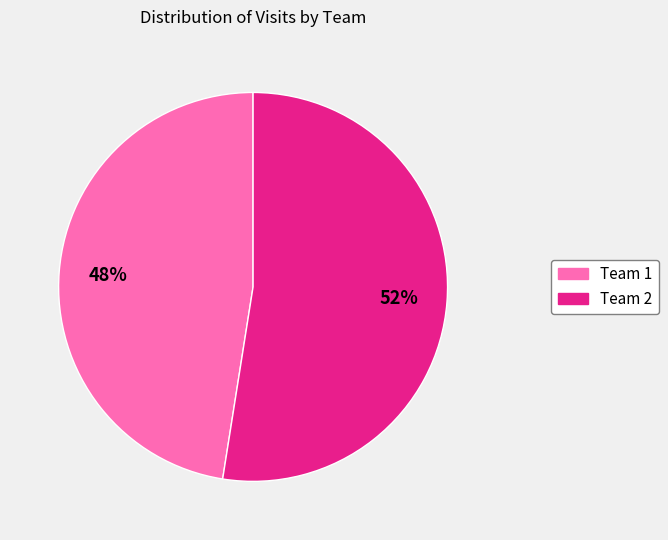

Does any single category account for the majority?

Yes